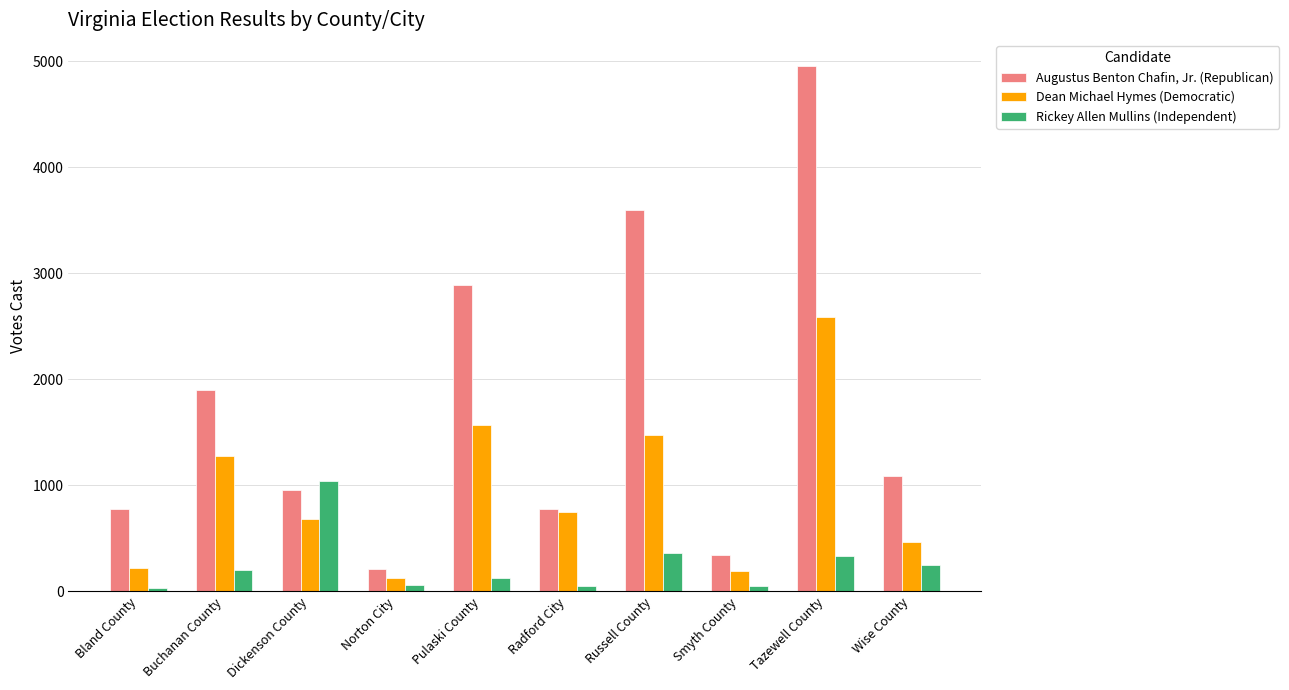

Is it true that Dean Michael Hymes (Democratic) equals 4554 at Tazewell County?

False